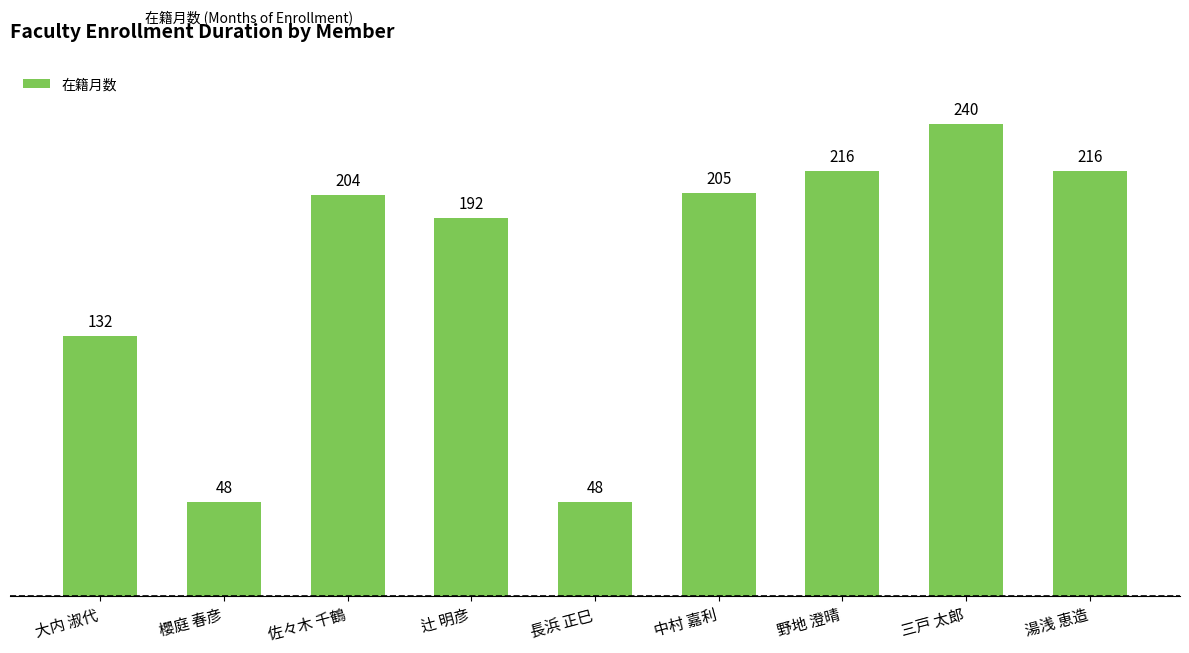

Is it true that the value at 長浜 正巳 is 74?

False